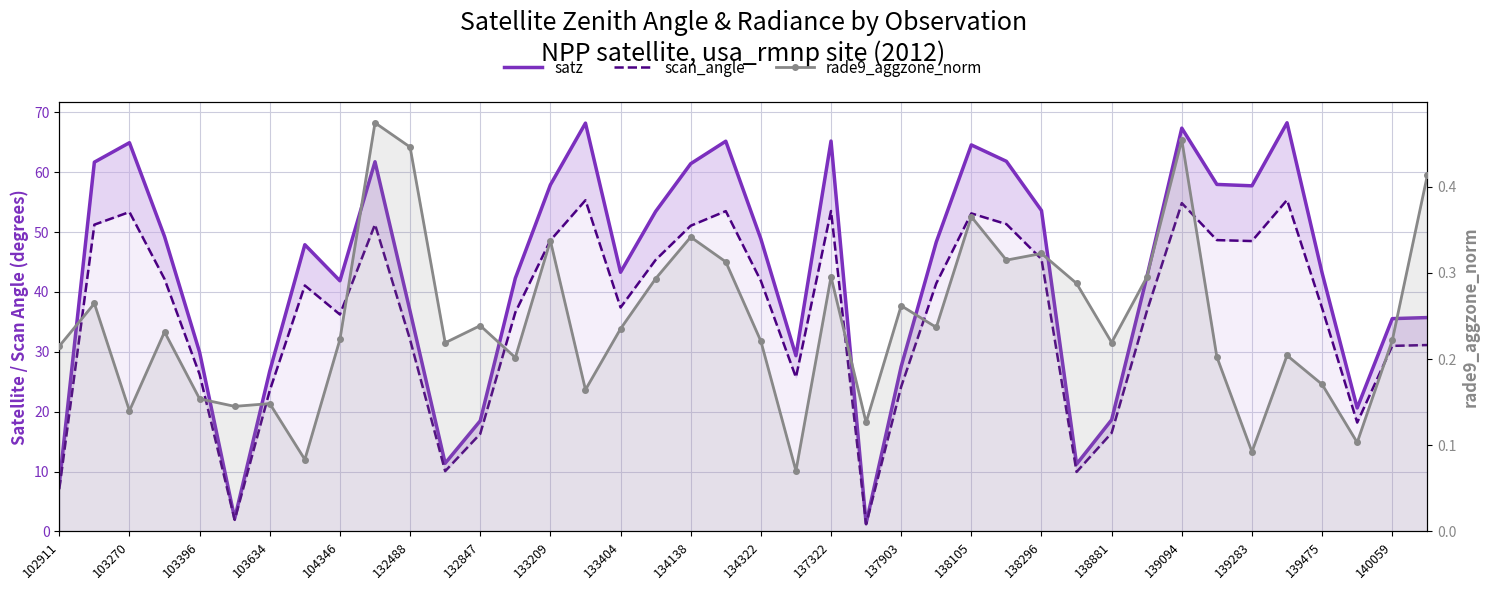

What are all the series names shown in the legend?

satz, scan_angle, rade9_aggzone_norm